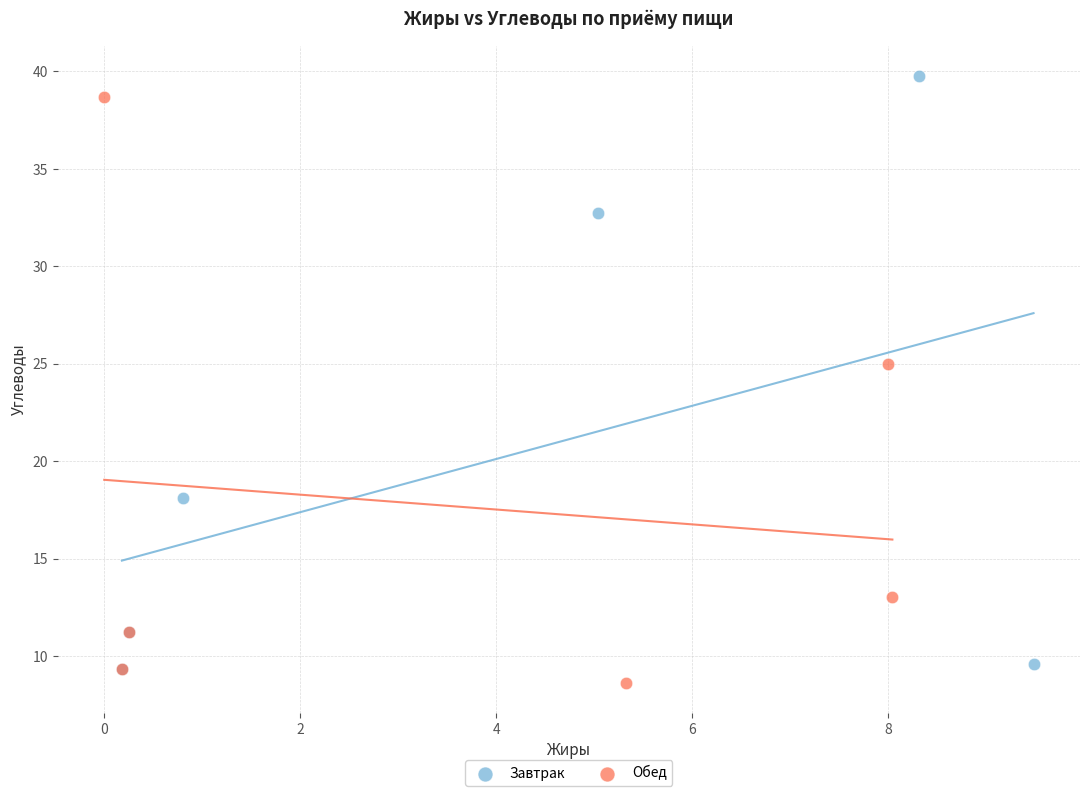

Which series has the widest spread of Y values?

Завтрак